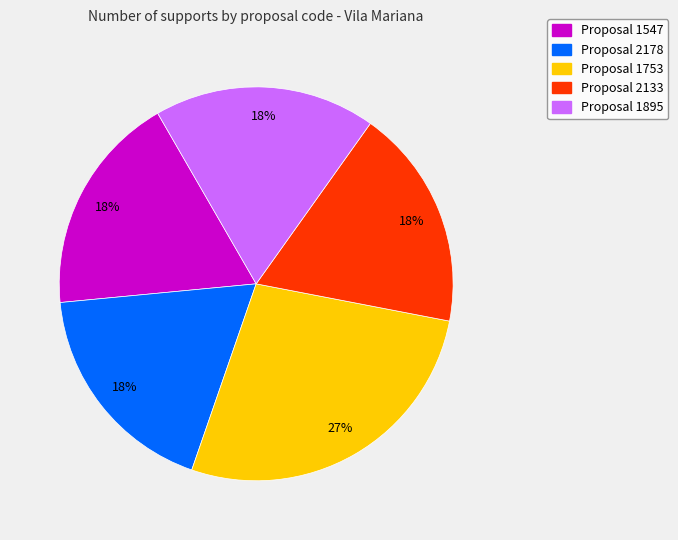

Does any single category account for the majority?

No